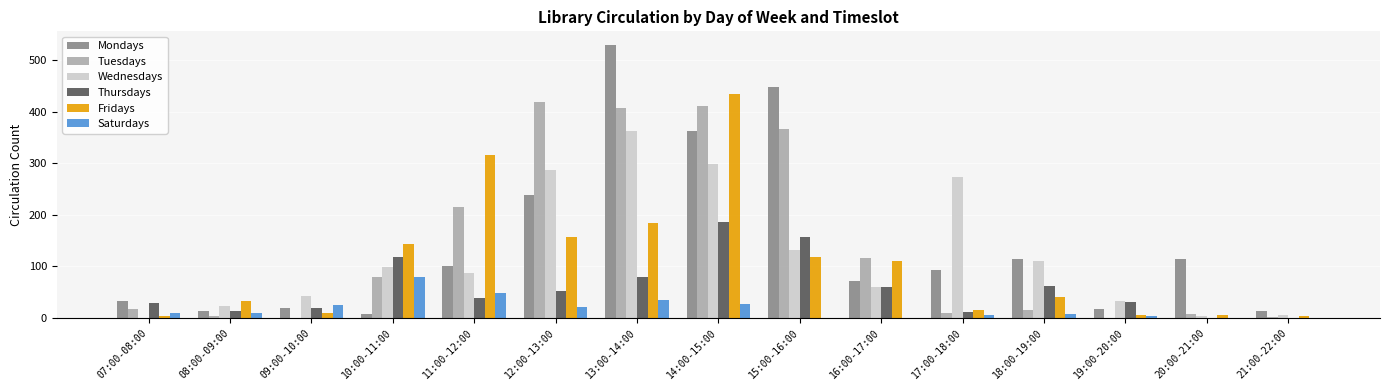

How many series are shown in this chart?

6